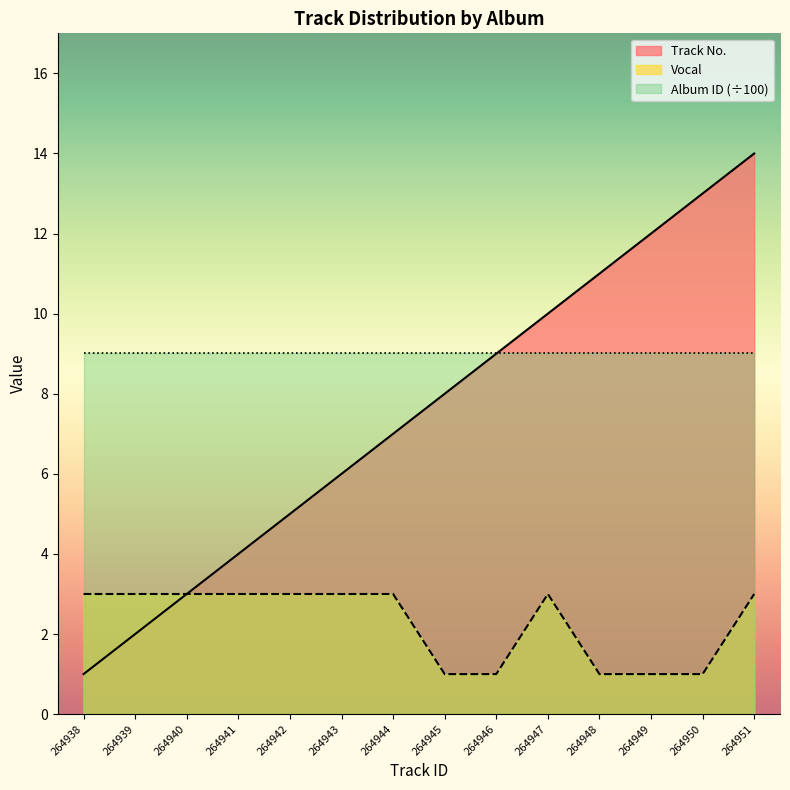

What is the lowest value of the Track No. series?

1.0